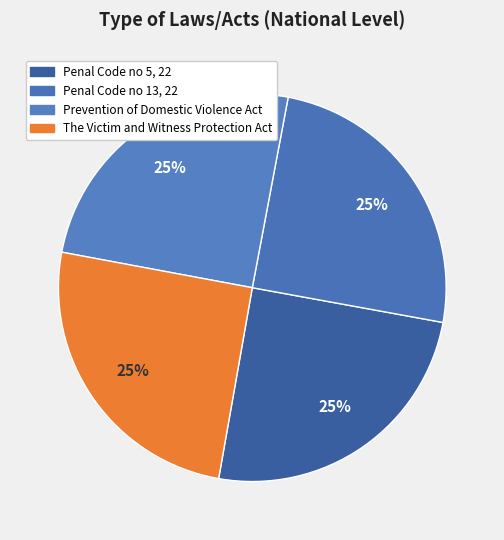

Which has a higher value, The Victim and Witness Protection Act or Prevention of Domestic Violence Act?

The Victim and Witness Protection Act